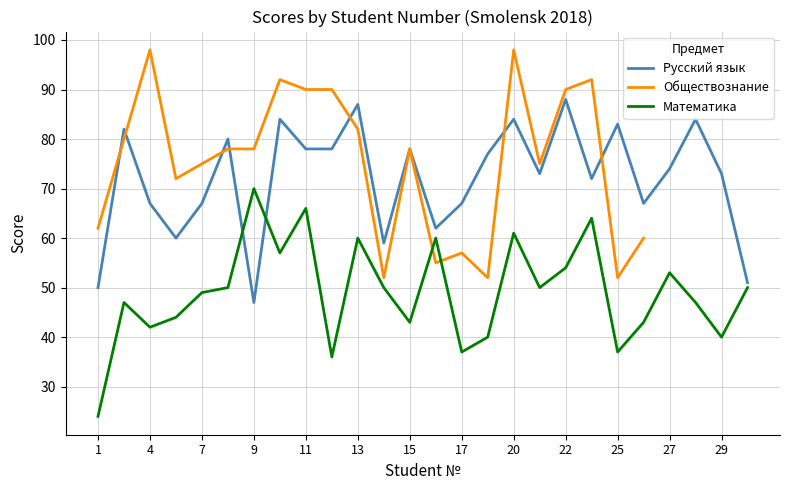

How many distinct data groups are displayed?

3